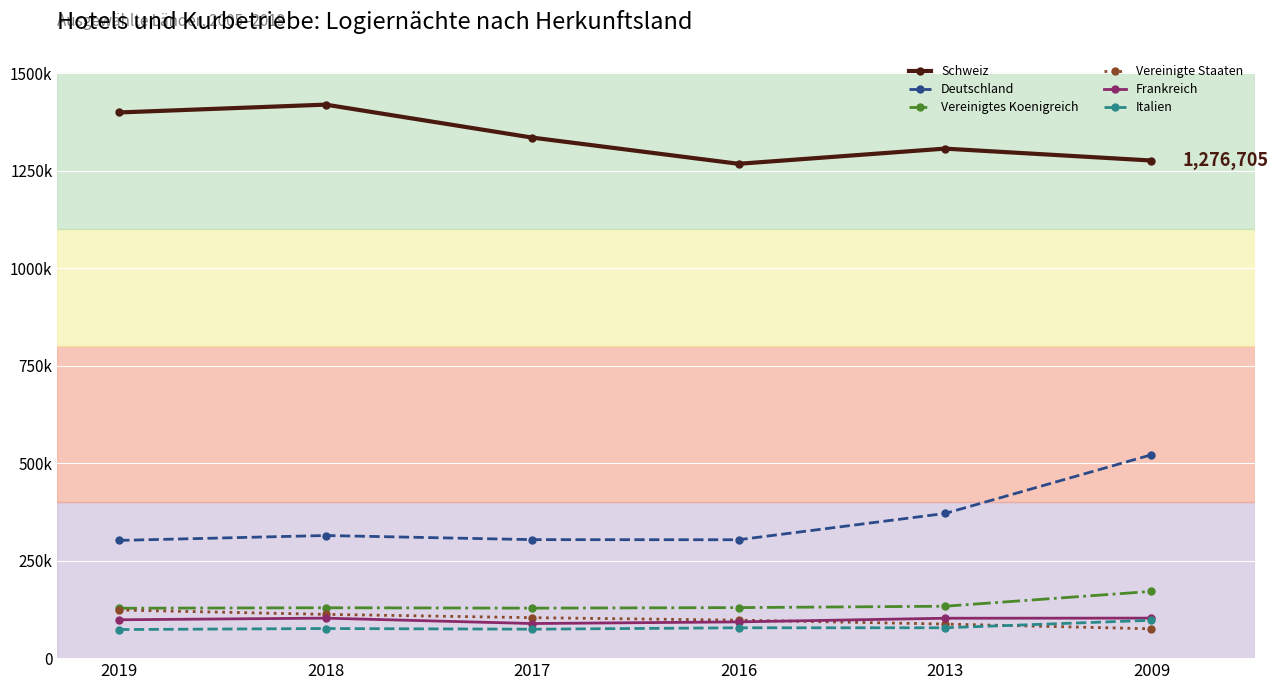

Does the chart have visible grid lines?

Yes